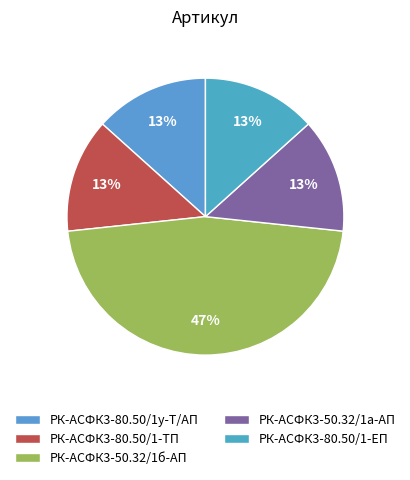

How many slices are in this pie chart?

5